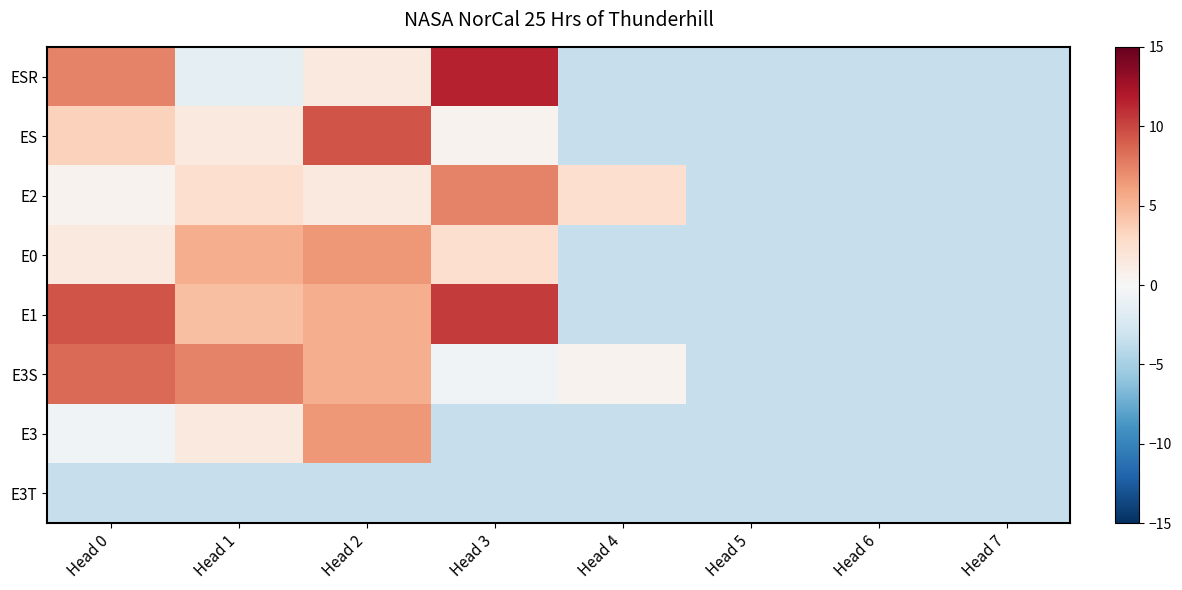

Reading right to left, extract all data points from this chart.

ESR: Head 7=-3.5	Head 6=-3.5	Head 5=-3.5	Head 4=-3.5	Head 3=11.5	Head 2=1.5	Head 1=-1.5	Head 0=7.5
ES: Head 7=-3.5	Head 6=-3.5	Head 5=-3.5	Head 4=-3.5	Head 3=0.5	Head 2=9.5	Head 1=1.5	Head 0=3.5
E2: Head 7=-3.5	Head 6=-3.5	Head 5=-3.5	Head 4=2.5	Head 3=7.5	Head 2=1.5	Head 1=2.5	Head 0=0.5
E0: Head 7=-3.5	Head 6=-3.5	Head 5=-3.5	Head 4=-3.5	Head 3=2.5	Head 2=6.5	Head 1=5.5	Head 0=1.5
E1: Head 7=-3.5	Head 6=-3.5	Head 5=-3.5	Head 4=-3.5	Head 3=10.5	Head 2=5.5	Head 1=4.5	Head 0=9.5
E3S: Head 7=-3.5	Head 6=-3.5	Head 5=-3.5	Head 4=0.5	Head 3=-0.5	Head 2=5.5	Head 1=7.5	Head 0=8.5
E3: Head 7=-3.5	Head 6=-3.5	Head 5=-3.5	Head 4=-3.5	Head 3=-3.5	Head 2=6.5	Head 1=1.5	Head 0=-0.5
E3T: Head 7=-3.5	Head 6=-3.5	Head 5=-3.5	Head 4=-3.5	Head 3=-3.5	Head 2=-3.5	Head 1=-3.5	Head 0=-3.5